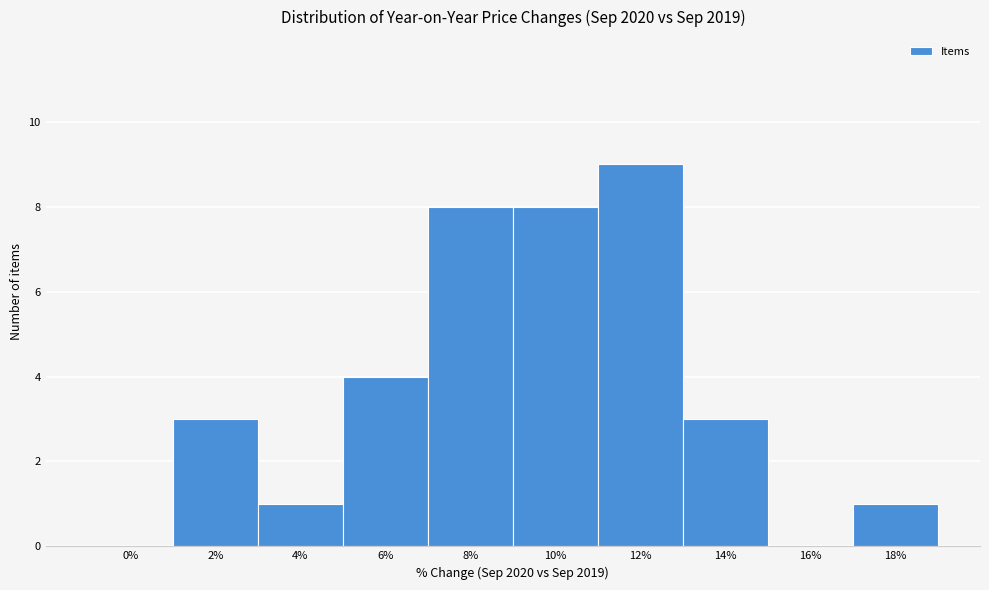

Reading left to right, transcribe all the data shown in this chart.

0%=0	2%=3	4%=1	6%=4	8%=8	10%=8	12%=9	14%=3	16%=0	18%=1